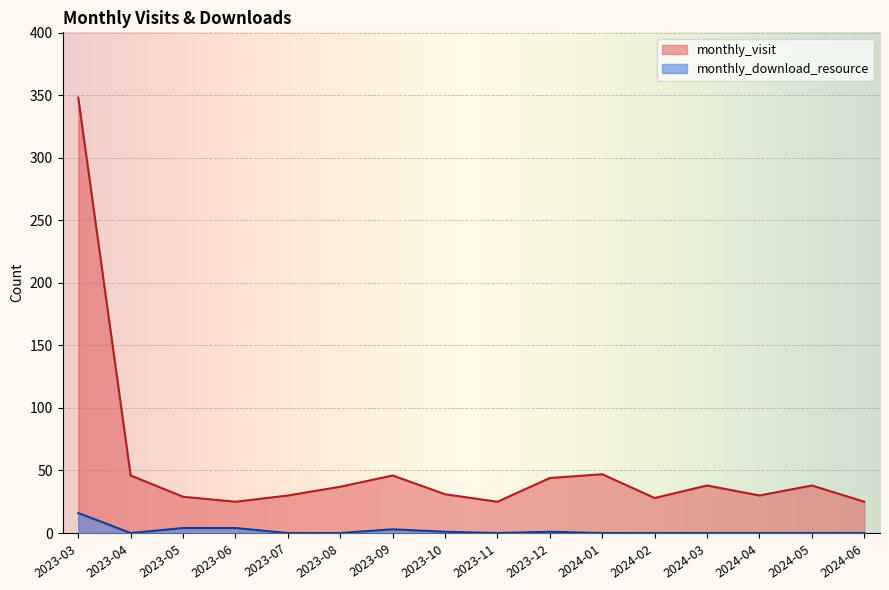

Which series has the widest spread of values?

monthly_visit